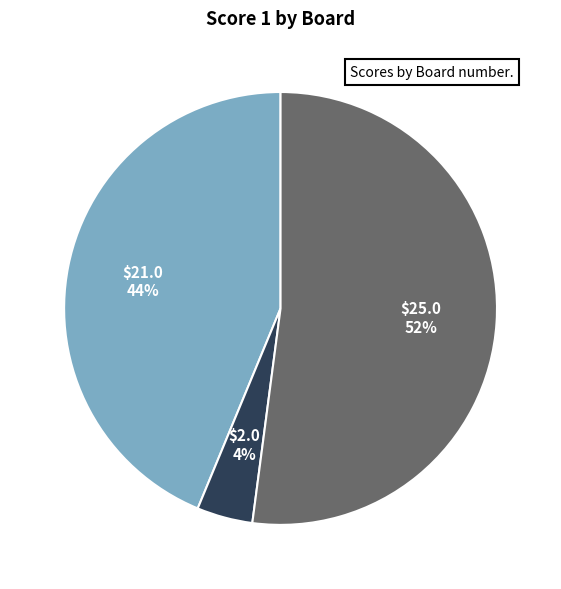

How many slices are in this pie chart?

3